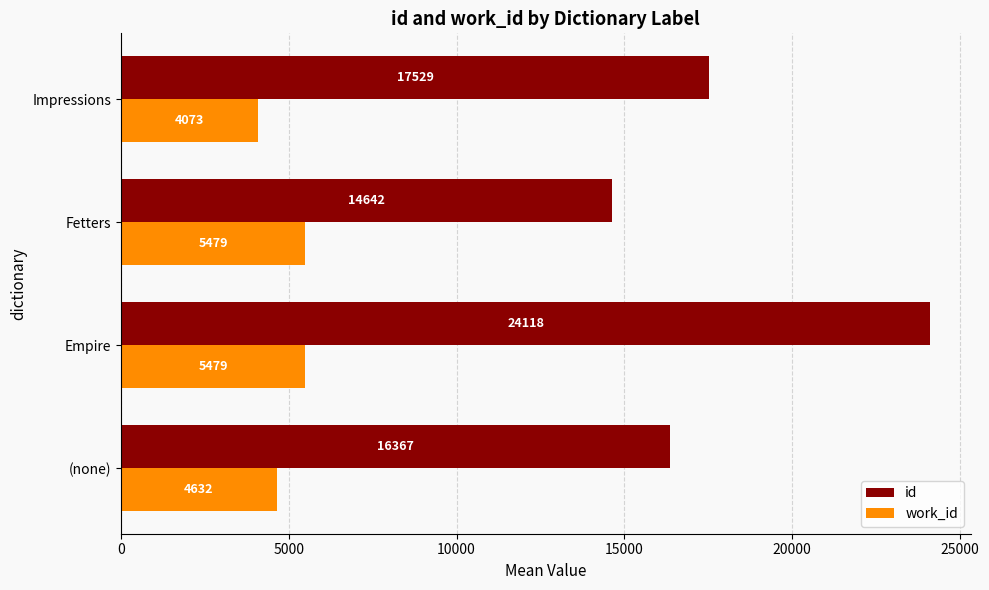

Is the value of id at Impressions greater than the value of work_id at (none)?

Yes